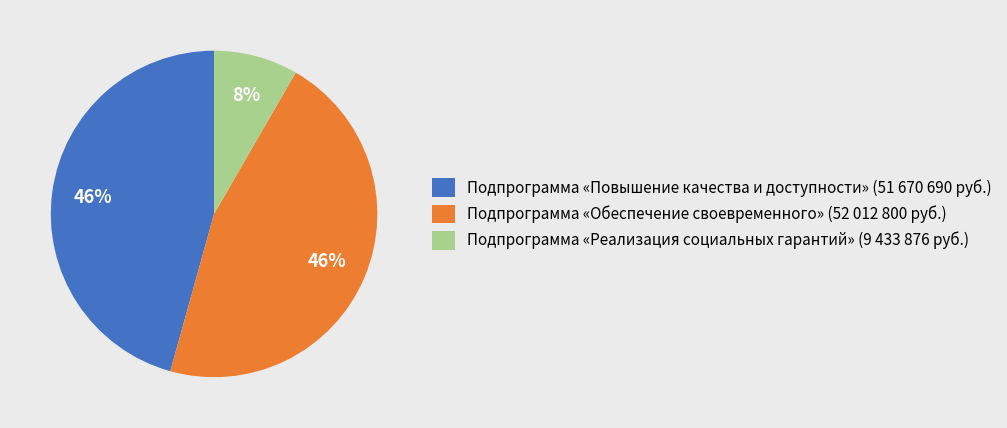

Does any single category account for the majority?

No